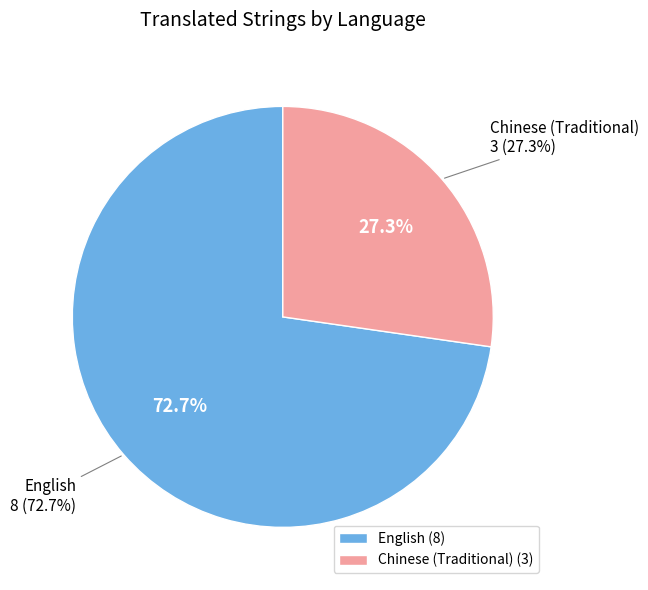

The Chinese (Traditional) slice represents 21% of the pie. True or false?

False